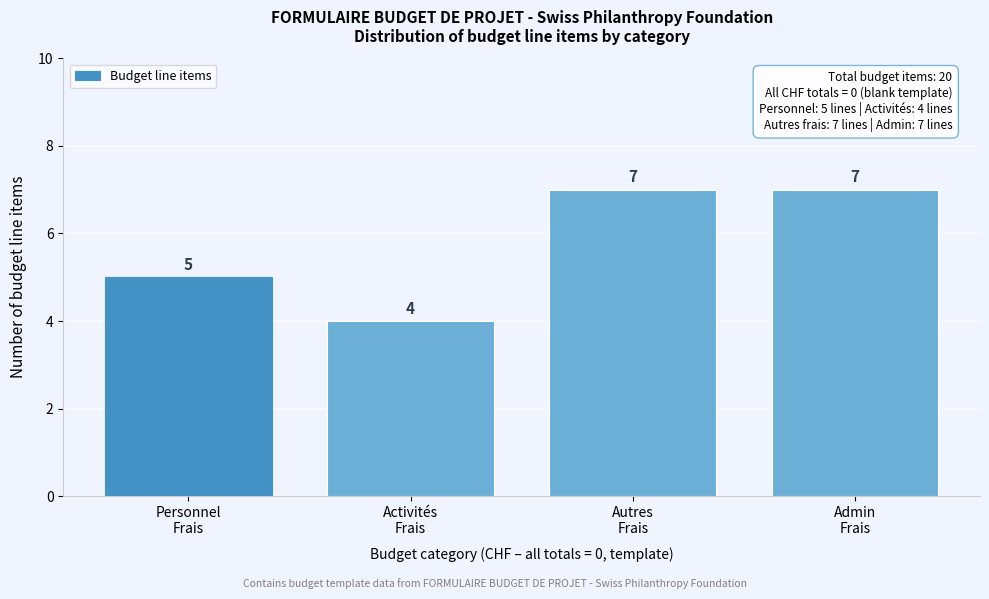

Reading left to right, what are all the values shown in this chart?

5	4	7	7